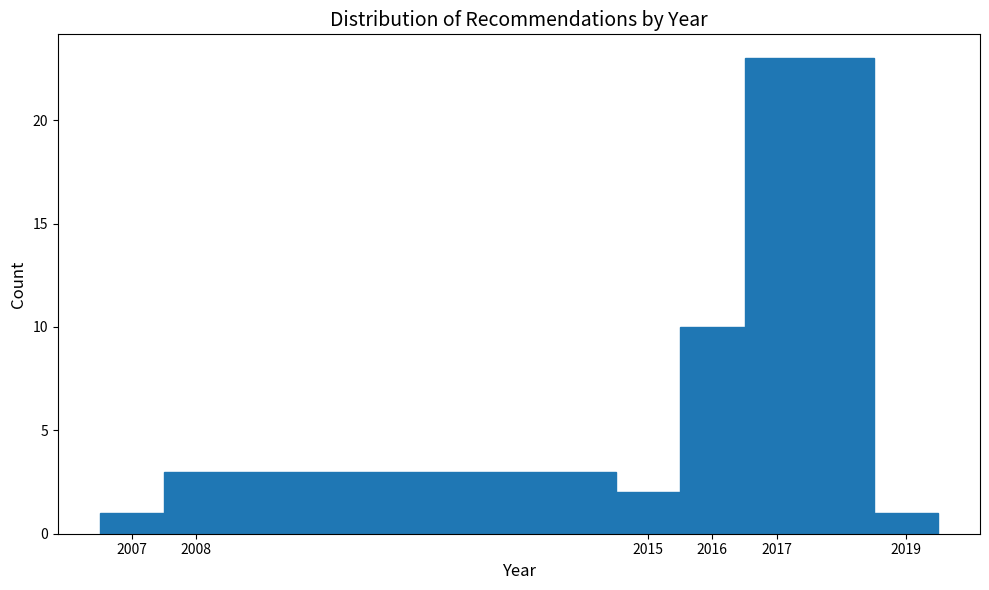

Reading left to right, transcribe this chart: for each bar, give the range it covers on the x-axis and its height. The values are not printed on the chart, so give them approximately, as read against the axis.

2006.5 to 2007.5: 1
2007.5 to 2014.5: 3
2014.5 to 2015.5: 2
2015.5 to 2016.5: 10
2016.5 to 2018.5: 23
2018.5 to 2019.5: 1